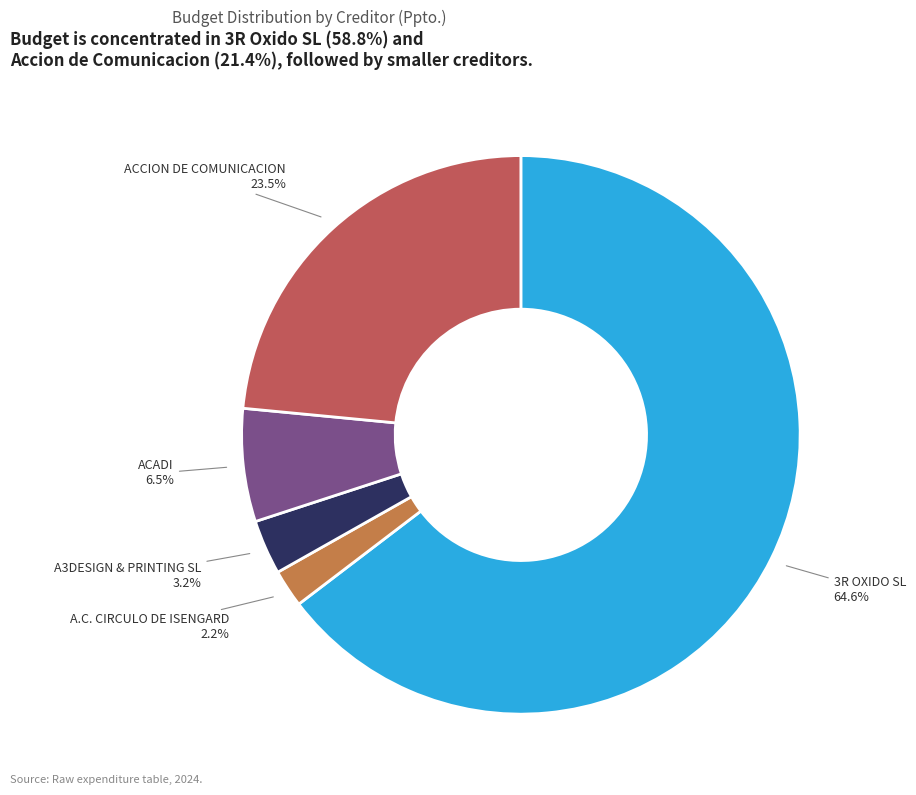

Is there a majority slice in this chart?

Yes